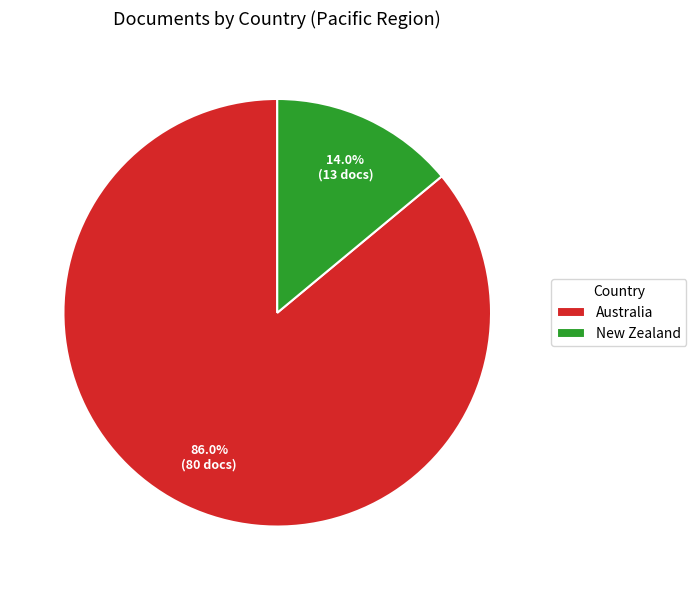

Which category accounts for the majority?

Australia